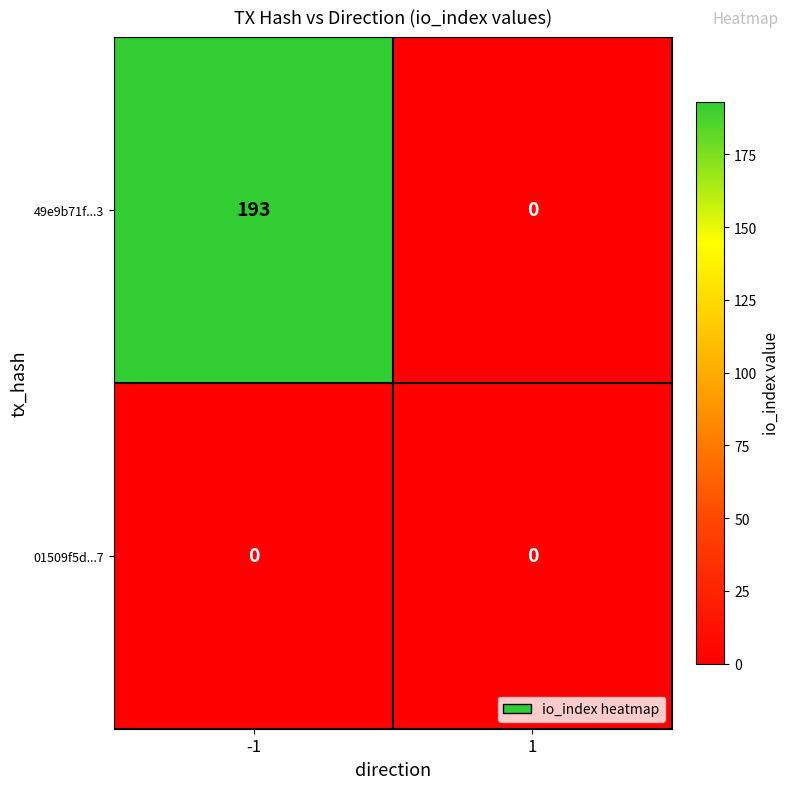

Is it true that 49e9b71f...3 equals 0 at 1?

True